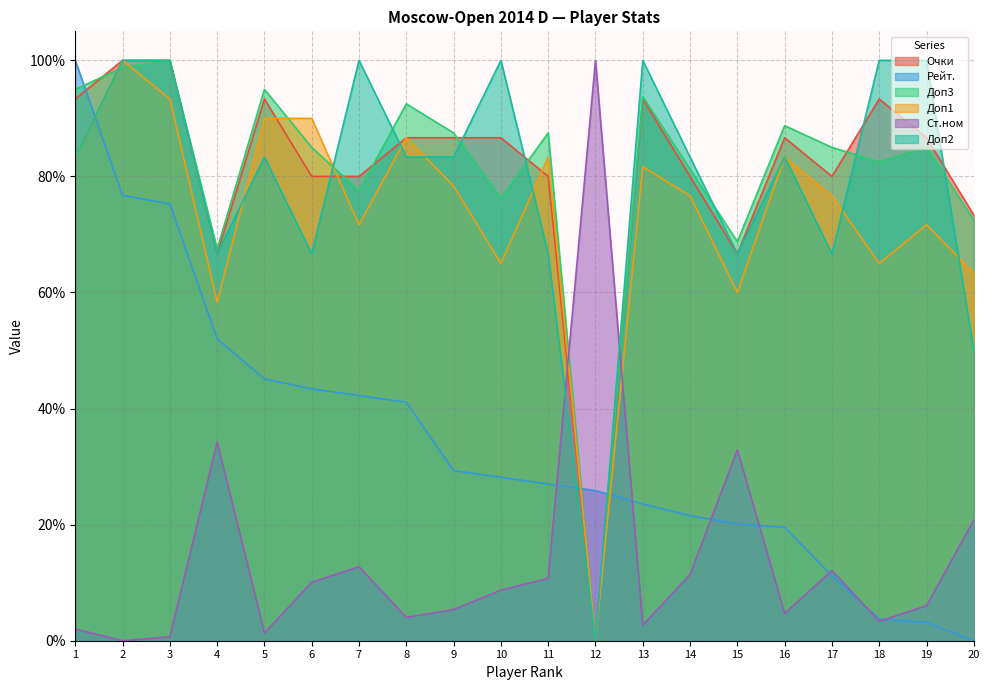

Rank the series by their maximum value, from highest to lowest.

Очки, Рейт., Доп3, Доп1, Ст.ном, Доп2